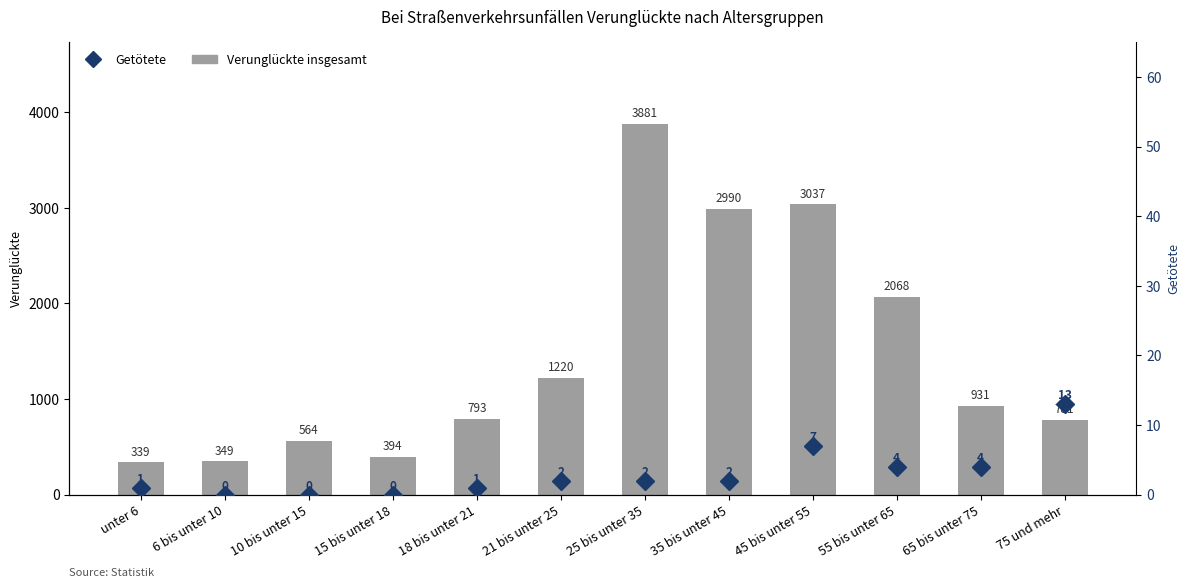

List the series in order of their peak value, highest first.

Verunglückte insgesamt, Getötete